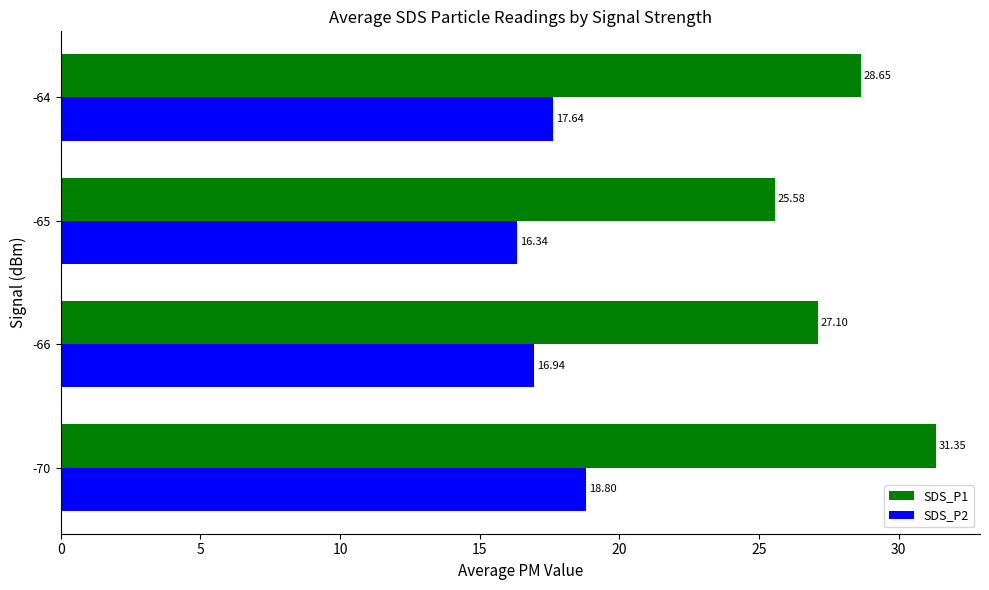

Rank the series at -65 from highest to lowest value.

SDS_P1, SDS_P2